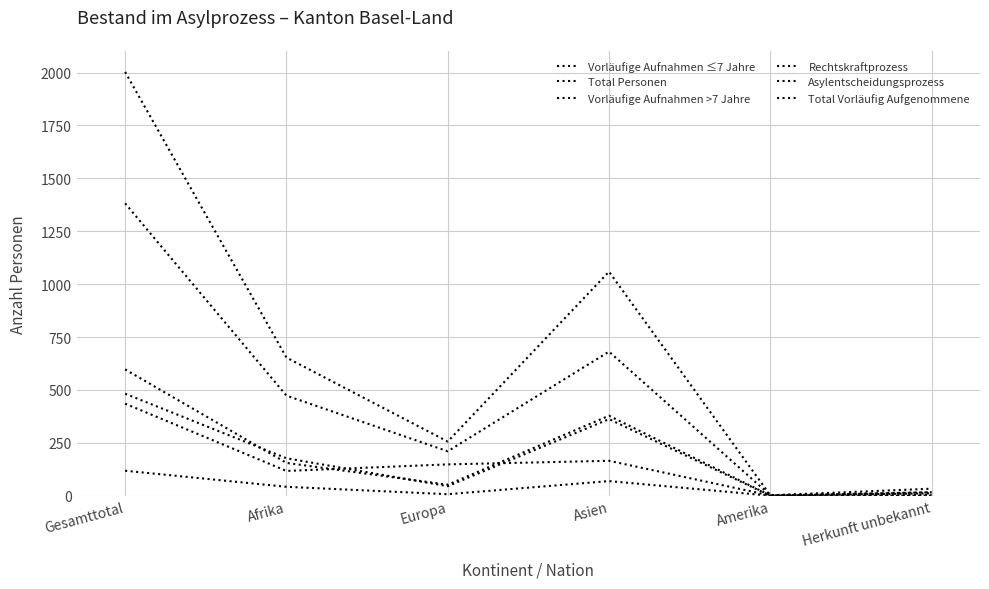

Reading right to left, extract all data points from this chart.

Vorläufige Aufnahmen ≤7 Jahre: 11	1	378	52	155	597
Total Personen: 33	2	1059	256	653	2003
Vorläufige Aufnahmen >7 Jahre: 4	1	165	148	117	435
Rechtskraftprozess: 0	0	69	7	42	118
Asylentscheidungsprozess: 16	0	362	45	177	482
Total Vorläufig Aufgenommene: 16	2	681	210	473	1382